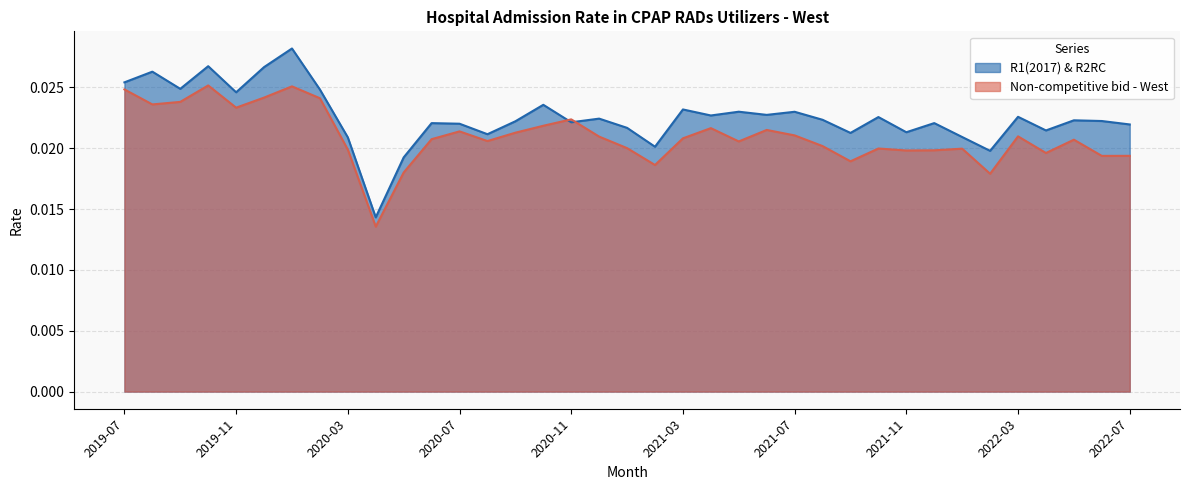

True or false: Non-competitive bid - West has more than 2 points higher than both neighbors.

True